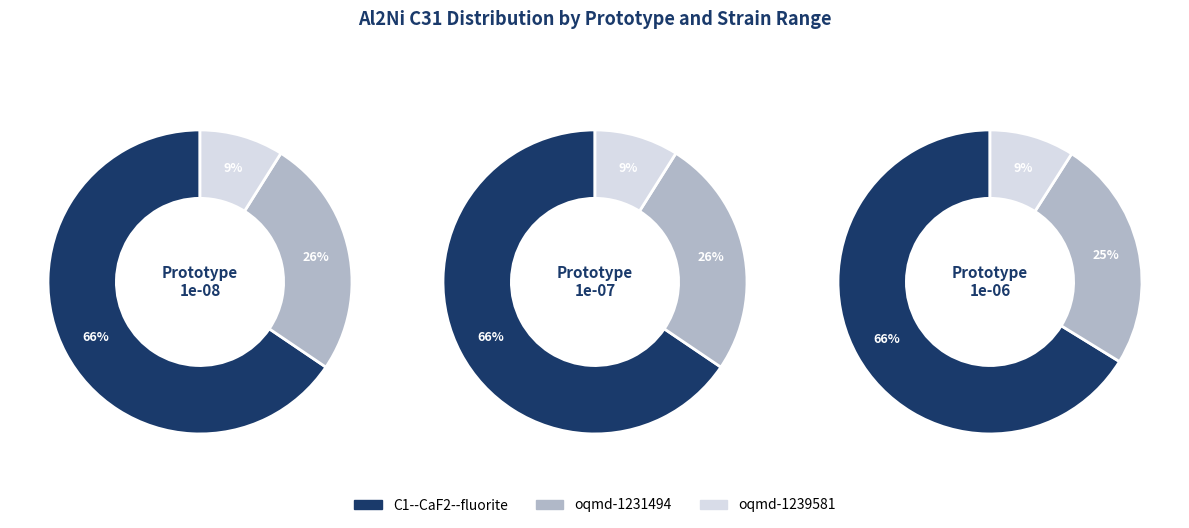

Is 1e-06 the majority of the pie?

No